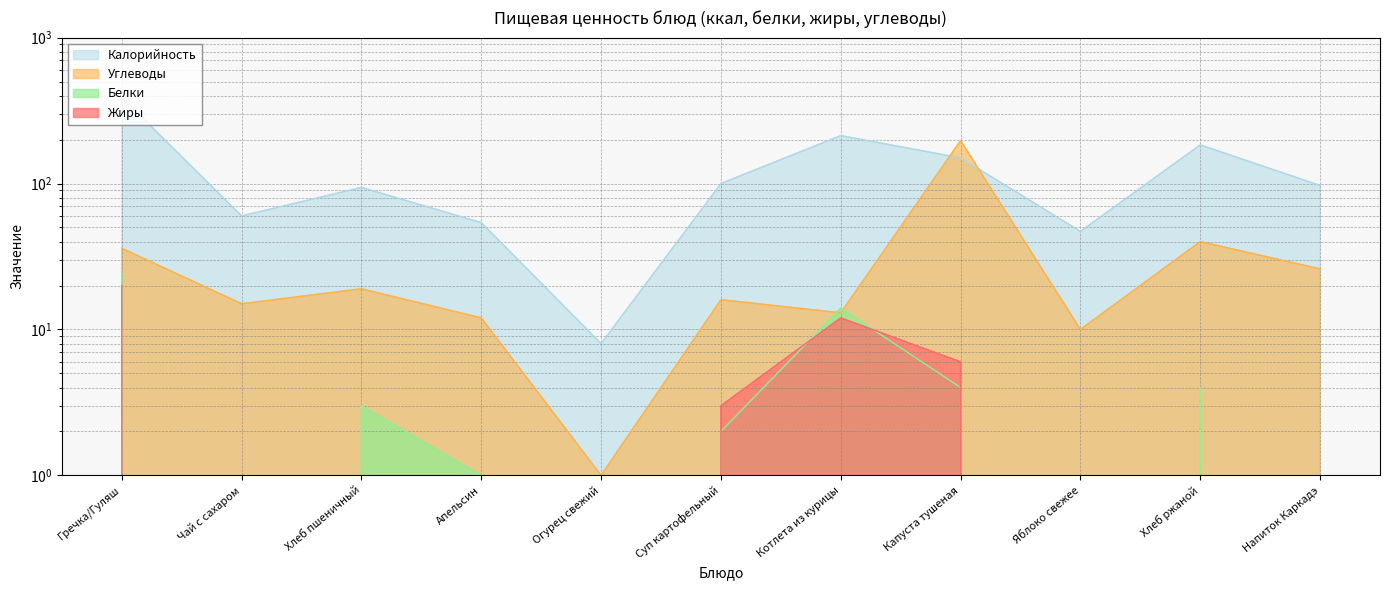

What are all the series names shown in the legend?

Калорийность, Белки, Жиры, Углеводы